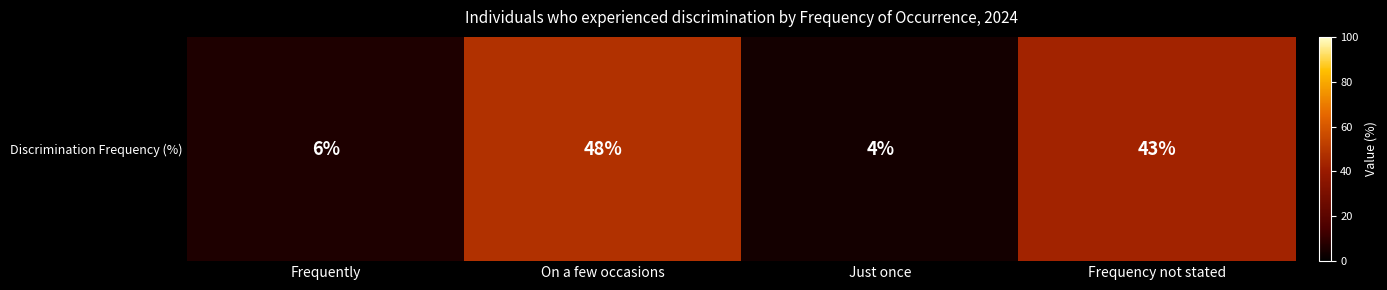

Which label corresponds to the smallest value in the chart?

Just once